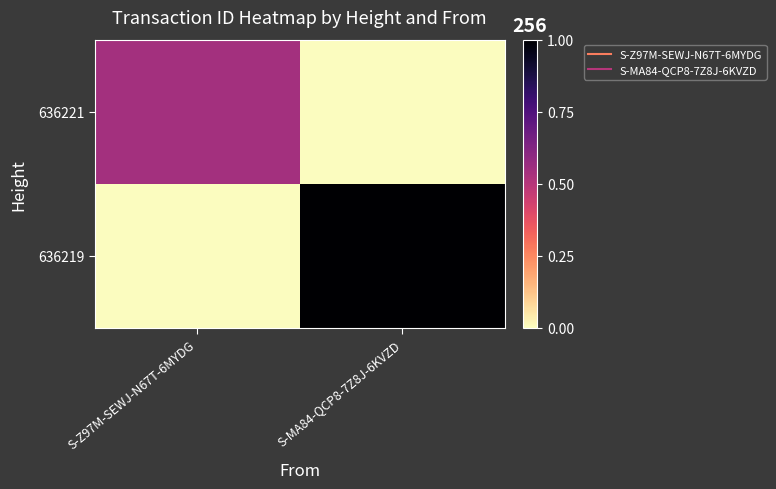

Rank the series at S-Z97M-SEWJ-N67T-6MYDG from lowest to highest value.

636219, 636221